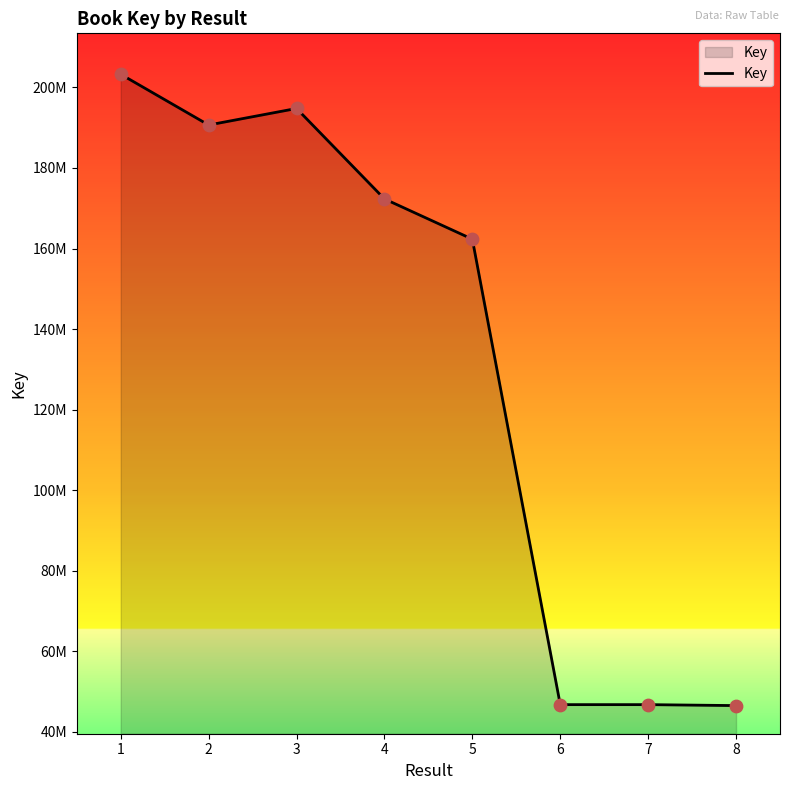

Between 4 and 2, which is larger?

2